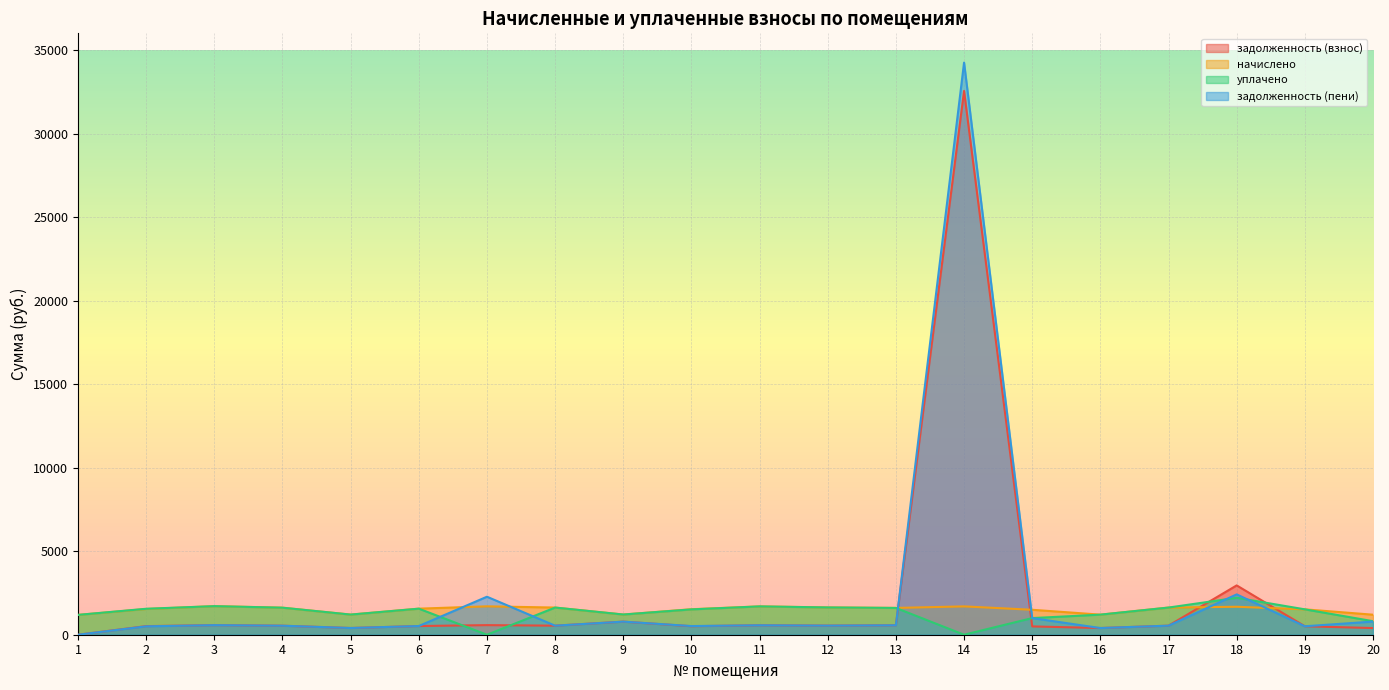

Rank the categories by начислено value from highest to lowest.

3, 7, 11, 14, 18, 12, 8, 17, 4, 13, 6, 2, 10, 19, 15, 9, 5, 16, 20, 1